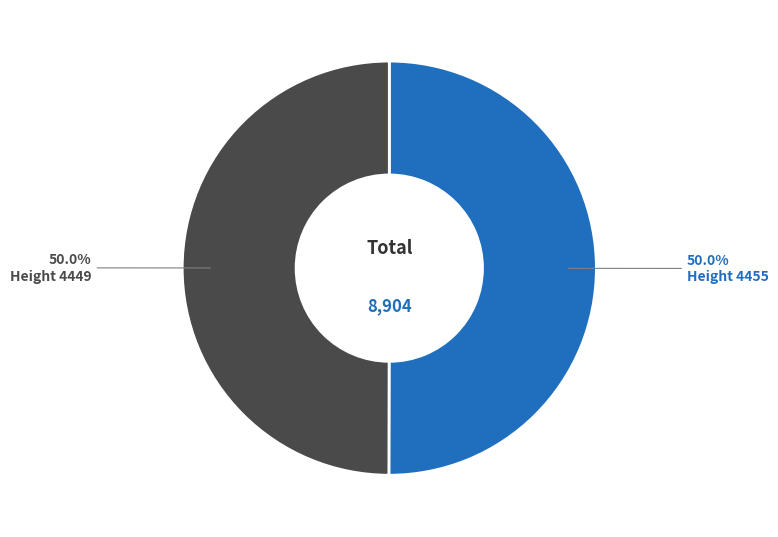

What is the ratio of the value at Height 4449 to the value at Height 4455?

1.0